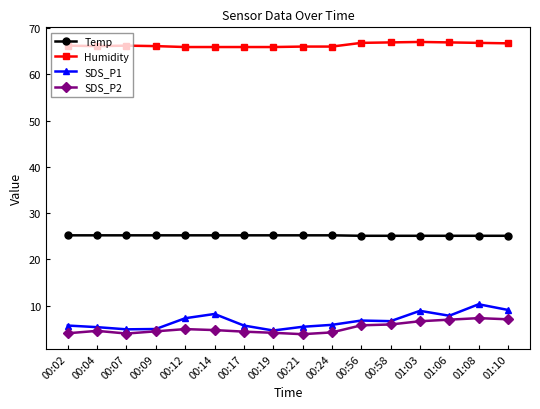

The value of Humidity at 00:58 is 116.5. True or false?

False